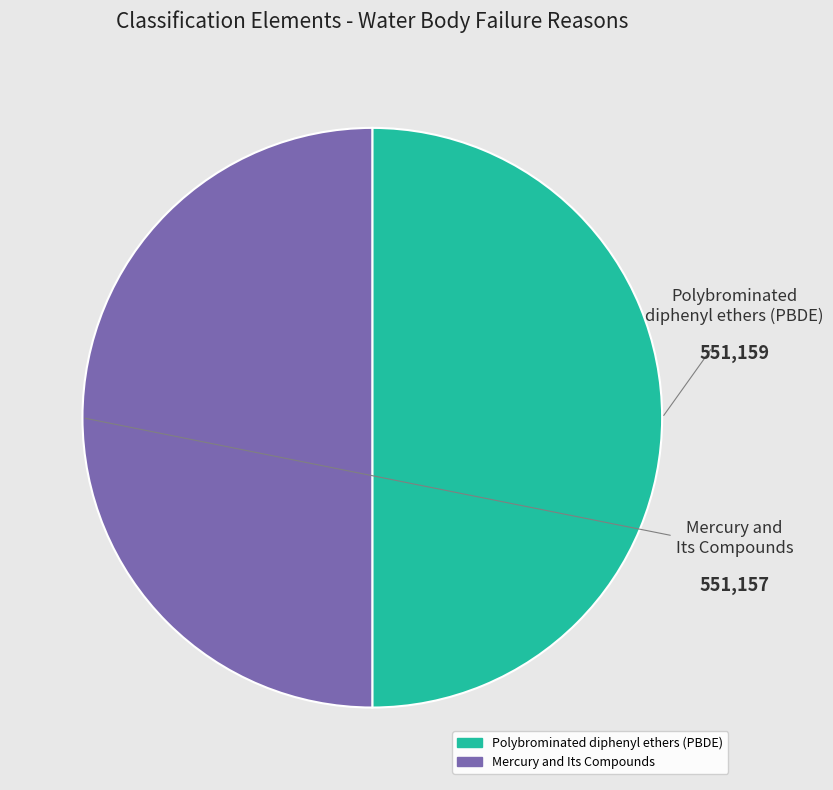

Is there any slice that represents more than half of the pie?

Yes